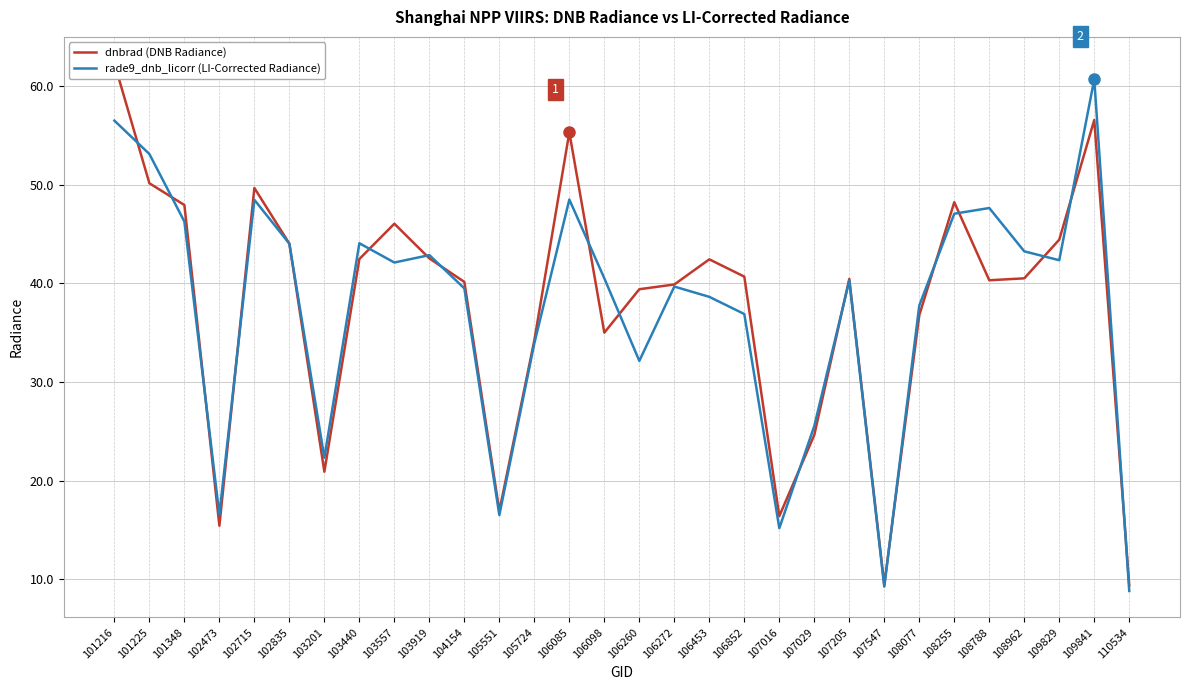

At which label does rade9_dnb_licorr (LI-Corrected Radiance) reach its minimum?

110534